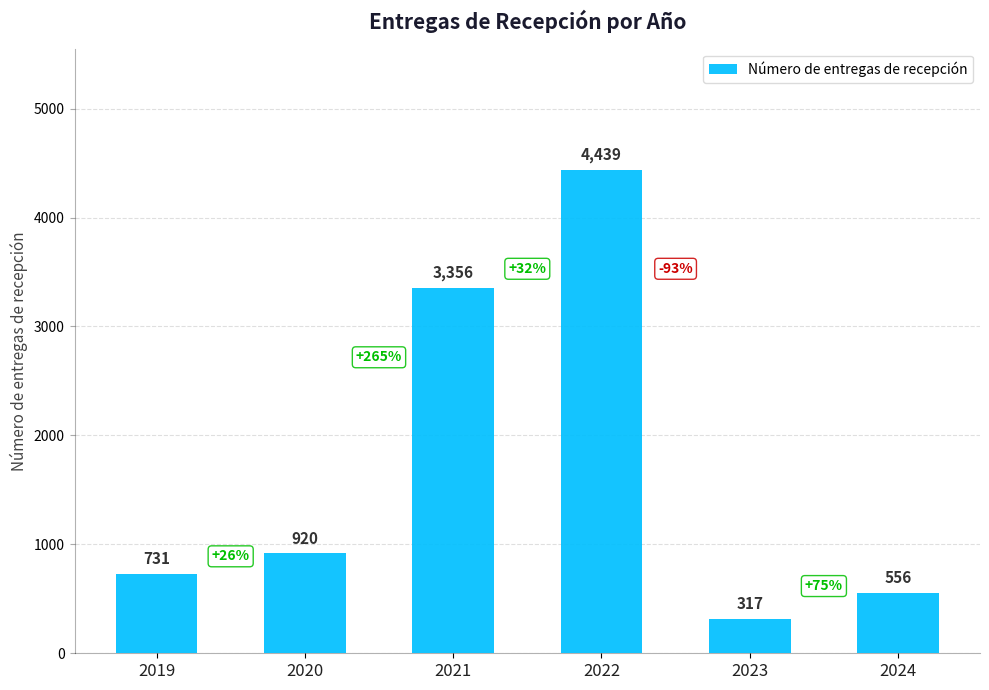

What is the minimum value shown in the chart?

317